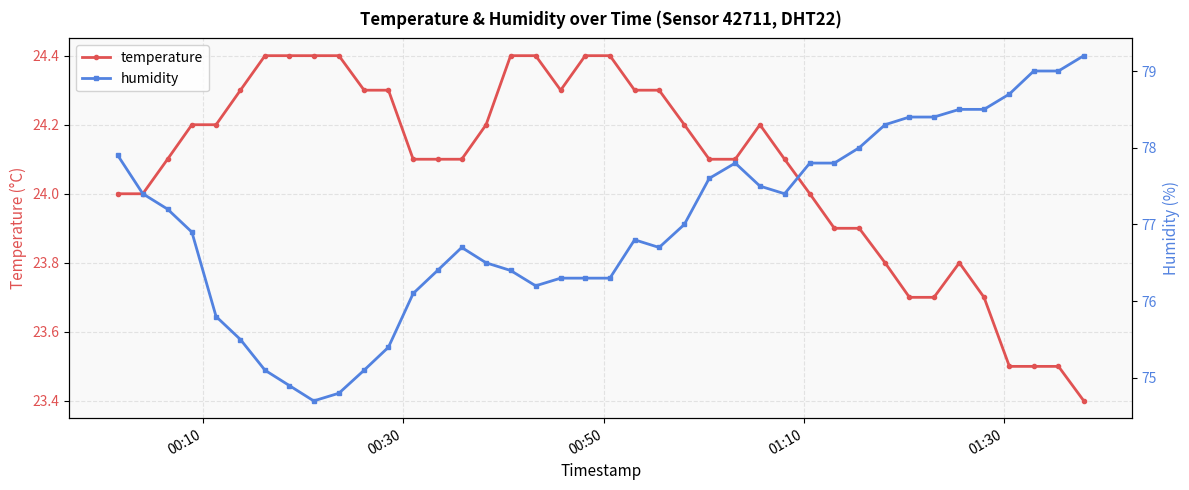

What is the highest value of the temperature series?

24.4